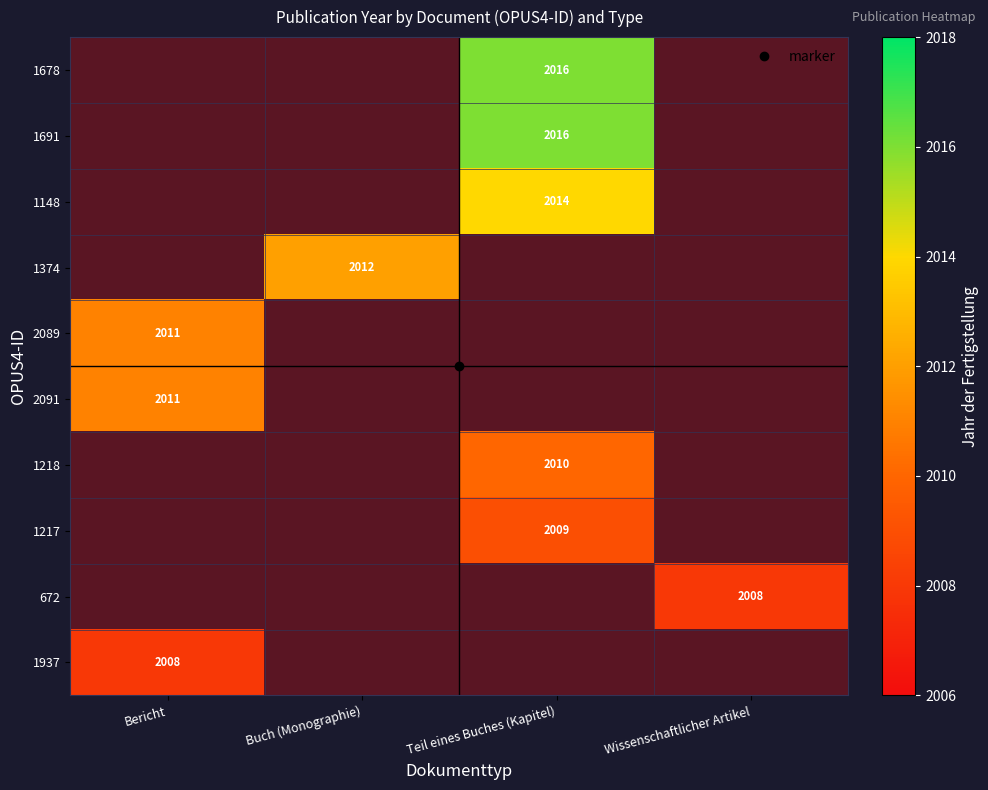

Rank the series at Buch (Monographie) from lowest to highest value.

1678, 1691, 1148, 1374, 2089, 2091, 1218, 1217, 672, 1937